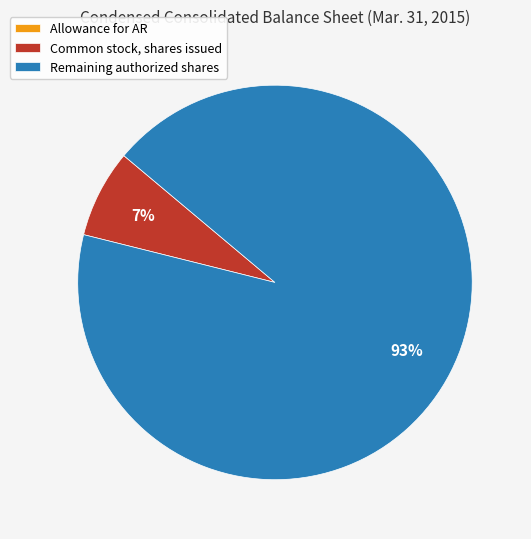

To the nearest percent, what is the difference between the largest and smallest slice percentages?

93%